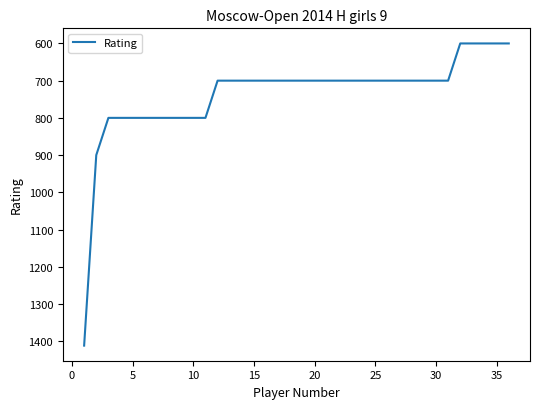

Reading right to left, what are all the values shown in this chart?

600	600	600	600	600	700	700	700	700	700	700	700	700	700	700	700	700	700	700	700	700	700	700	700	700	800	800	800	800	800	800	800	800	800	900	1412